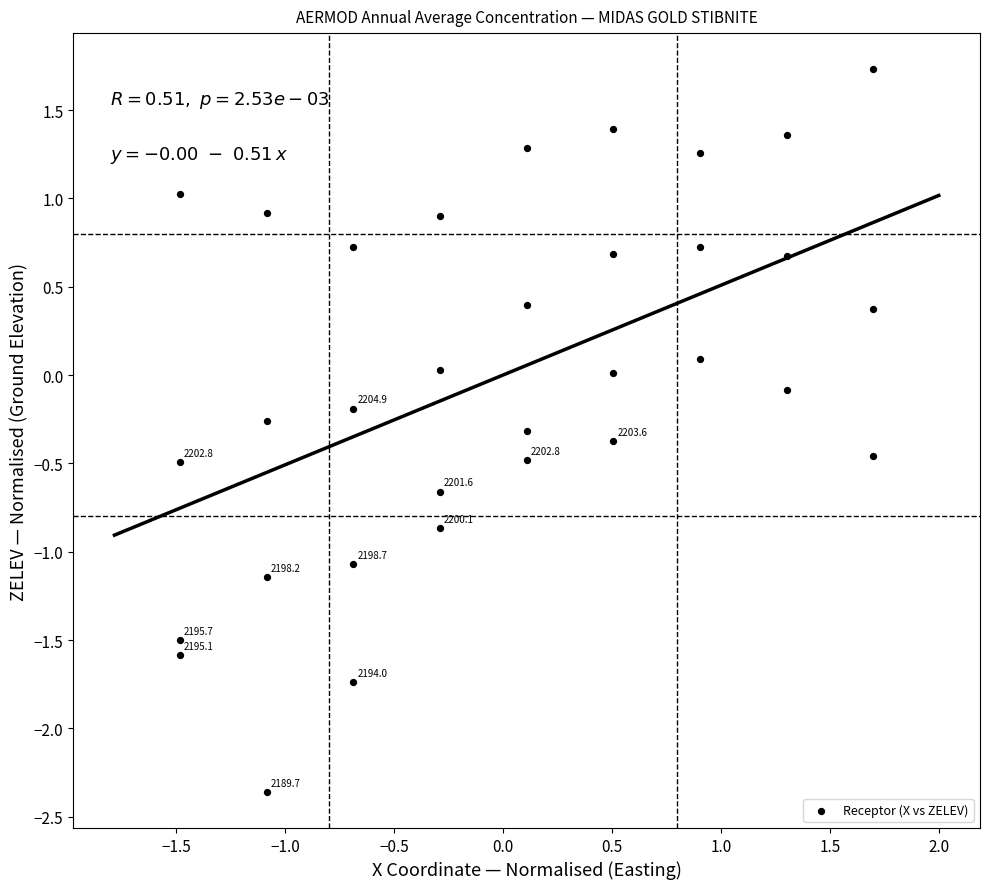

What is the range of X values (max minus min)?

3.2